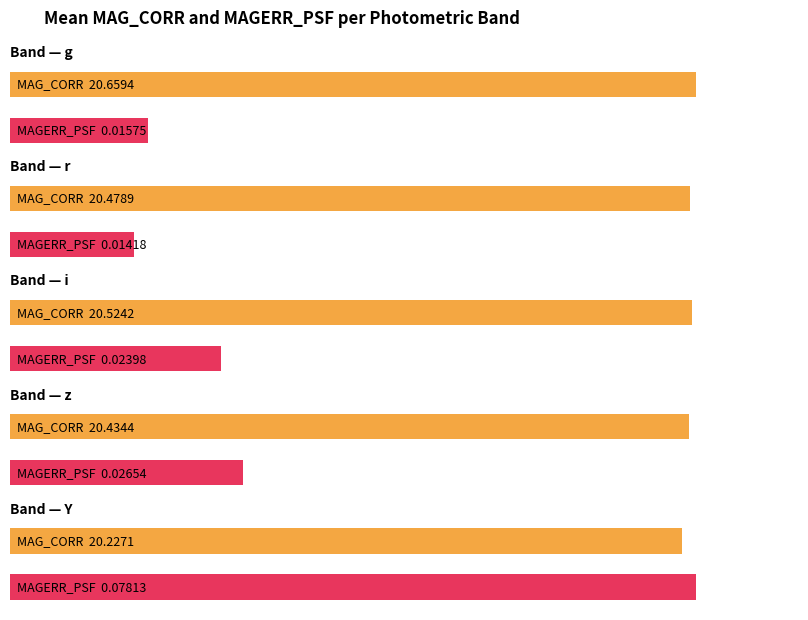

Which series changed the most between r and i?

MAG_CORR